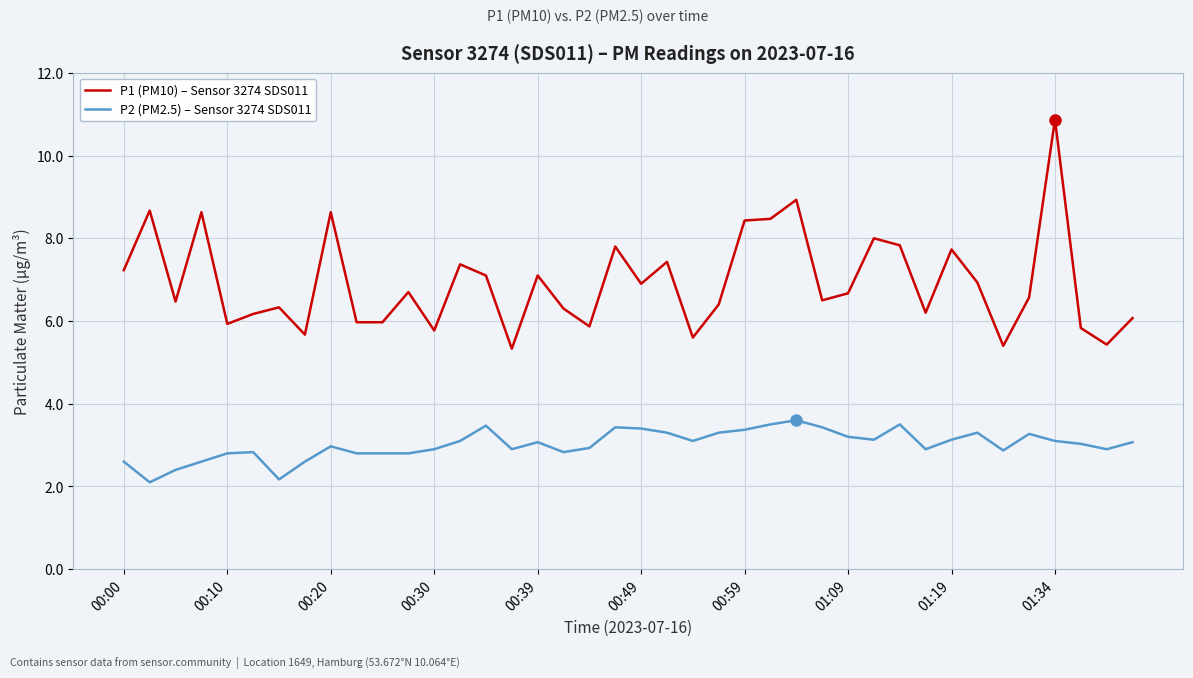

Which series has the largest total across all categories?

P1 (PM10) – Sensor 3274 SDS011